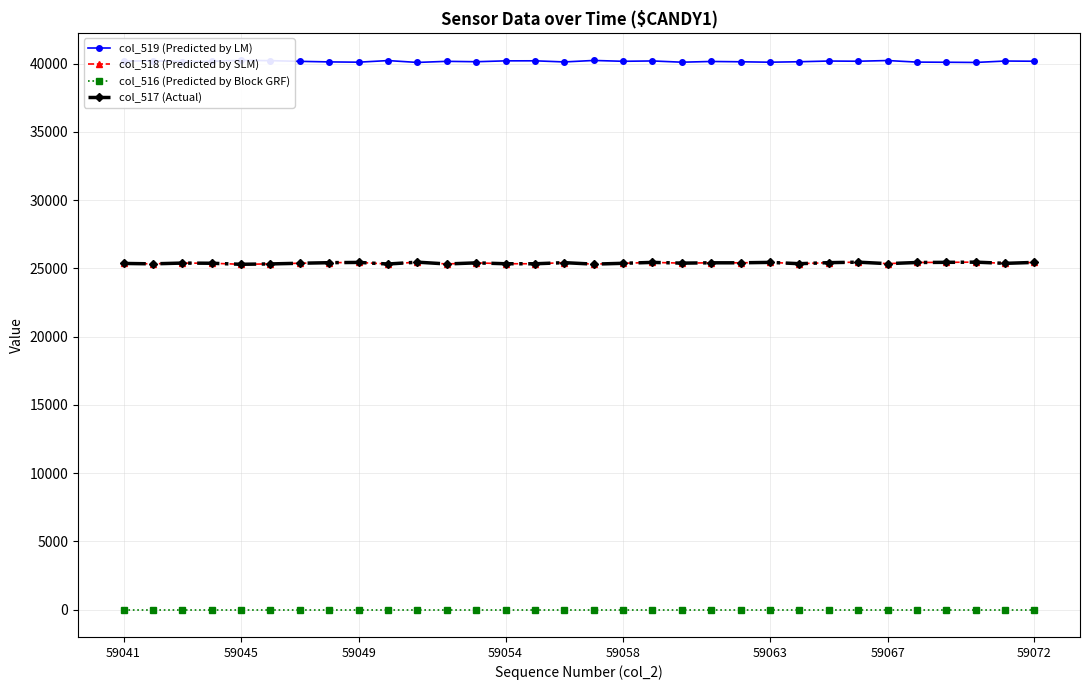

Which series has the largest total across all categories?

col_519 (Predicted by LM)